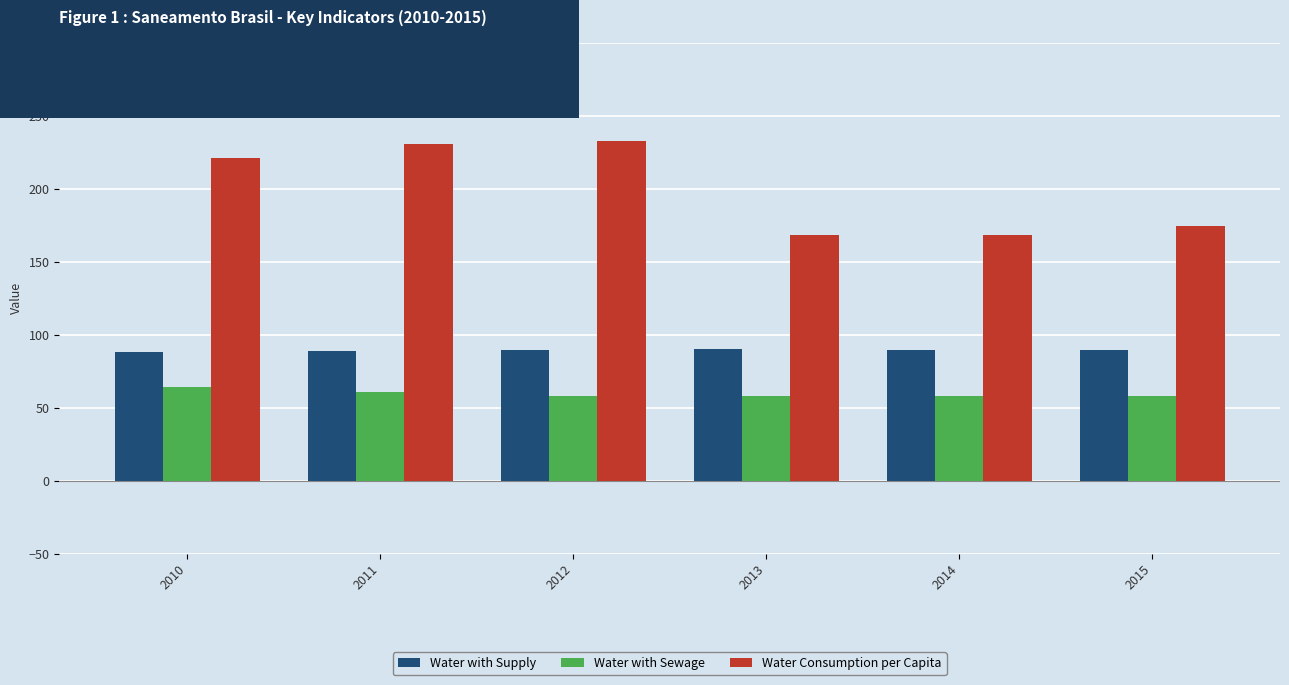

Between 2010 and 2014, which series saw the biggest shift?

Water Consumption per Capita